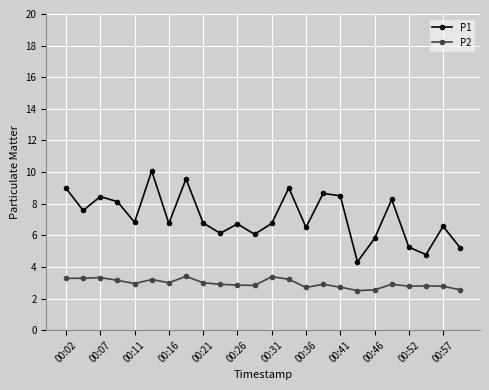

What is the sum of all P2 values?

71.0